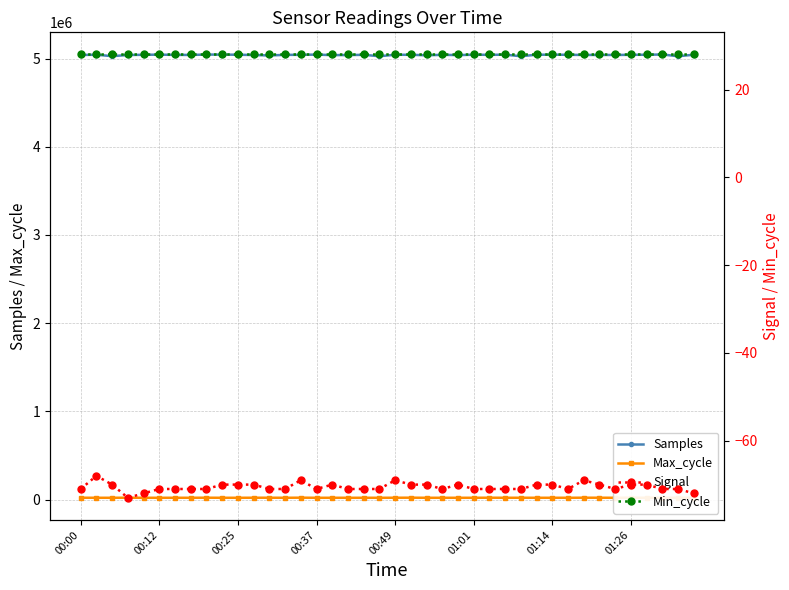

Between 37 and 21, which is larger?

37